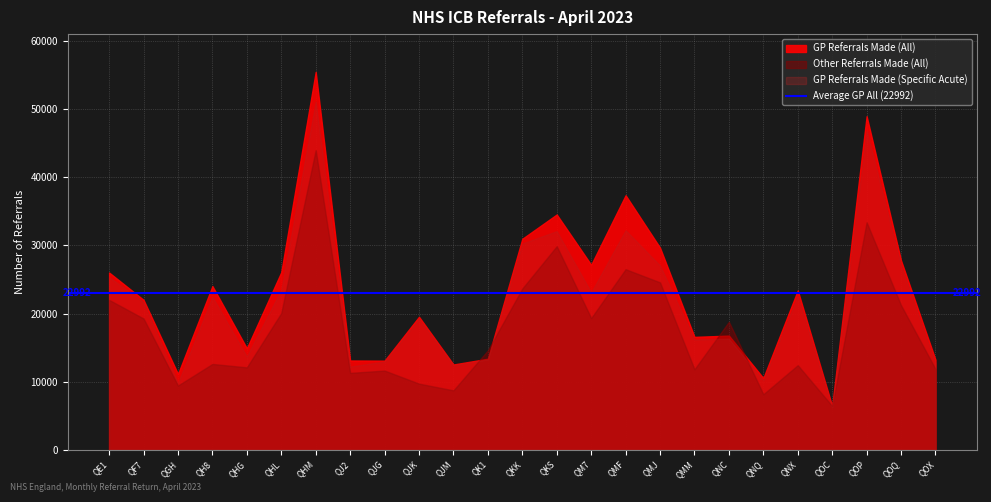

At how many categories does at least one series exceed 45971?

2